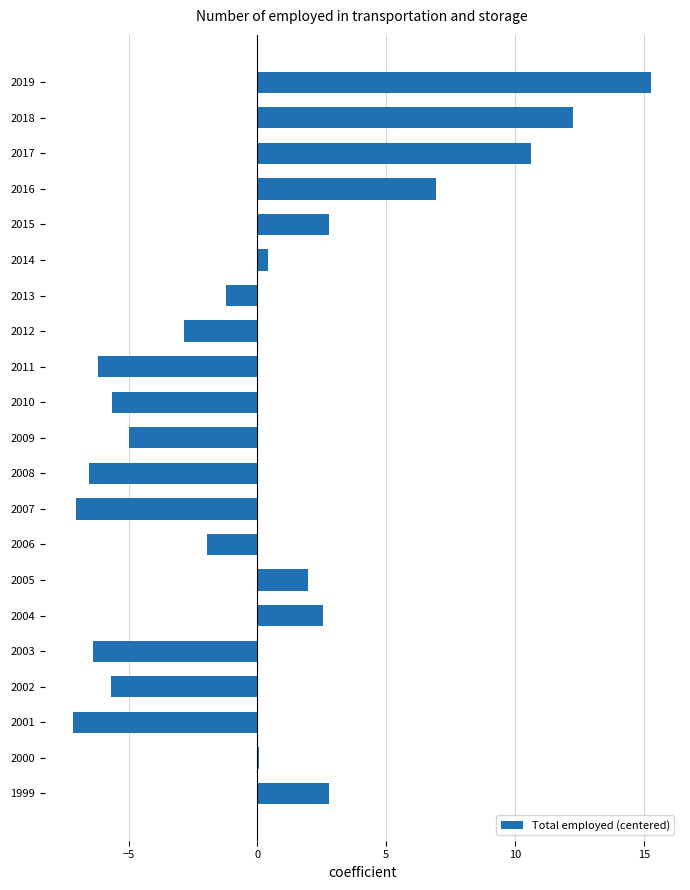

Count the number of data series in this chart.

1